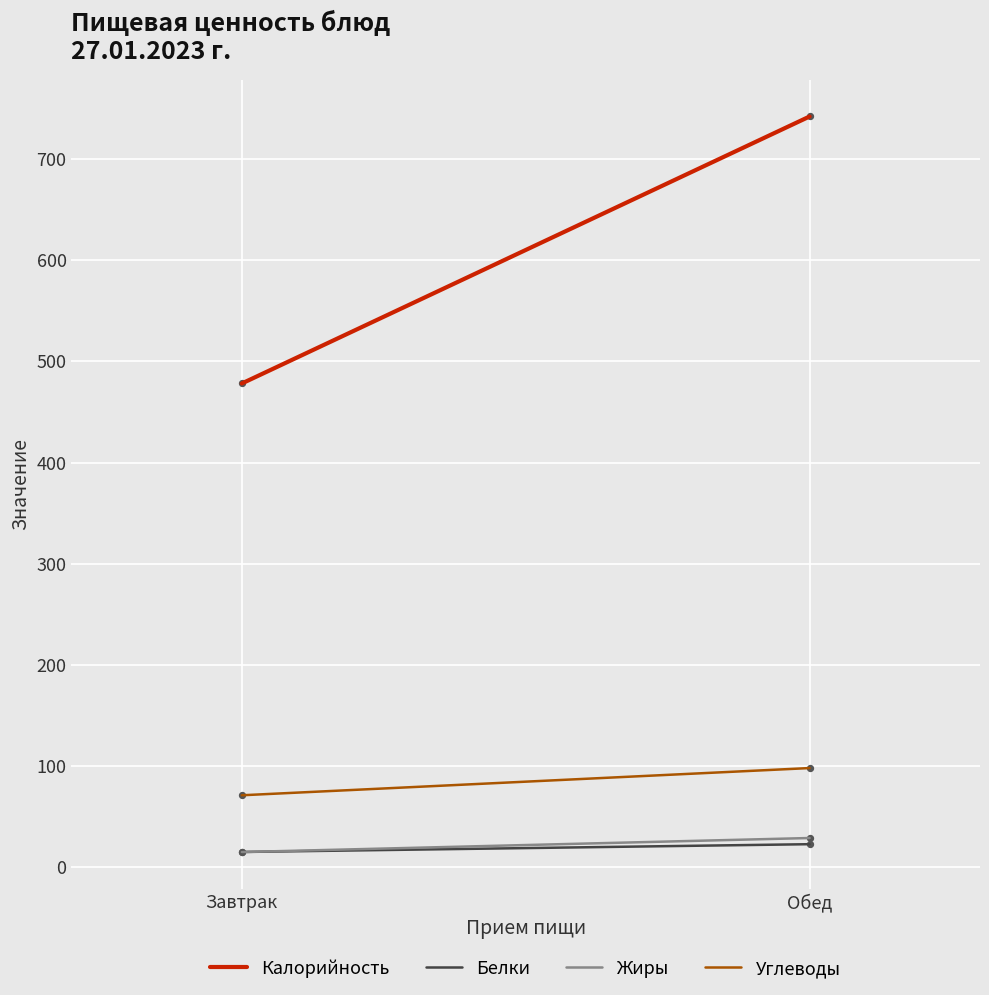

What are all the series names shown in the legend?

Калорийность, Белки, Жиры, Углеводы